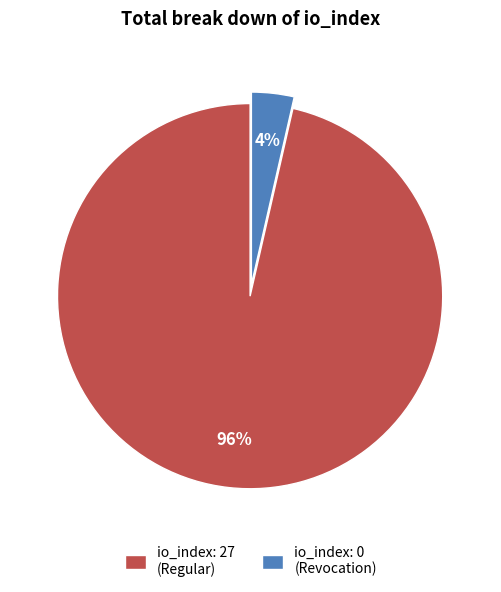

The io_index: 0 (Revocation) slice represents 11% of the pie. True or false?

False